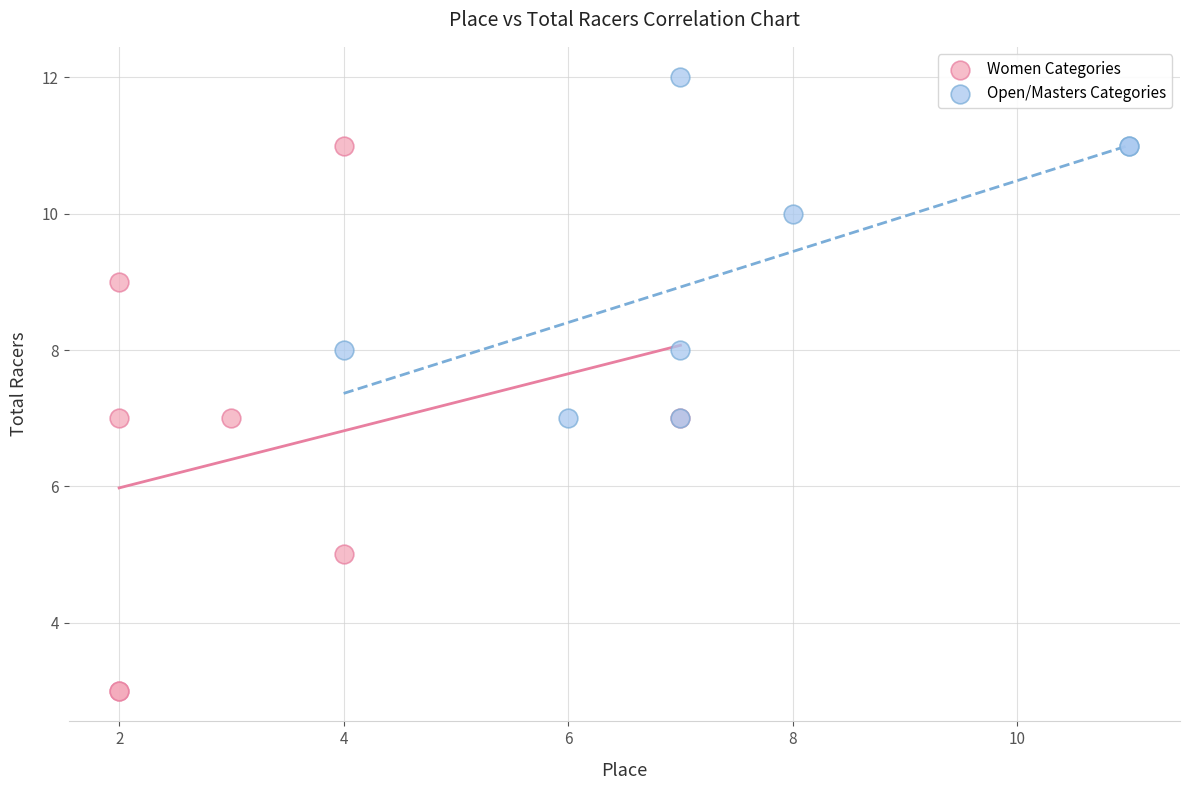

Which series reaches the maximum Y coordinate?

Open/Masters Categories